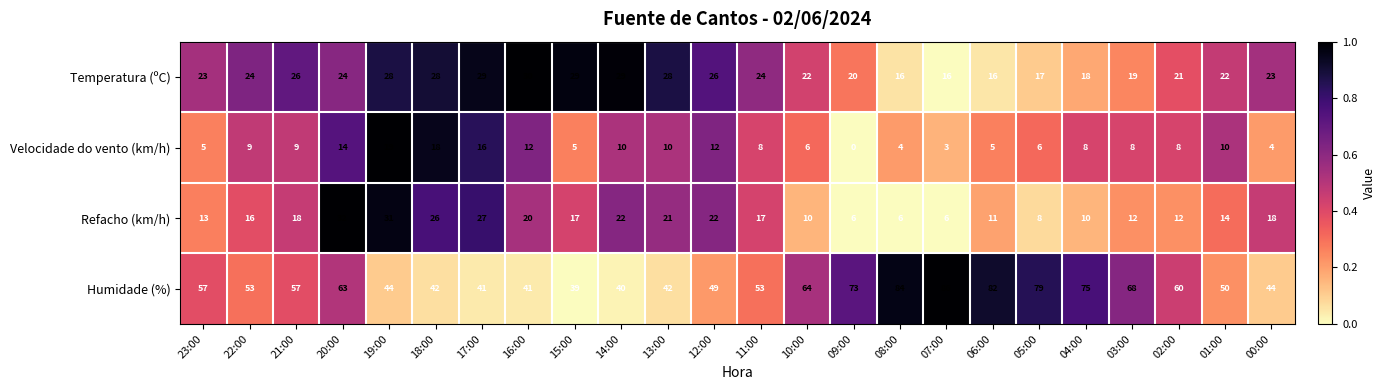

What is the total value across all series at 07:00?

111